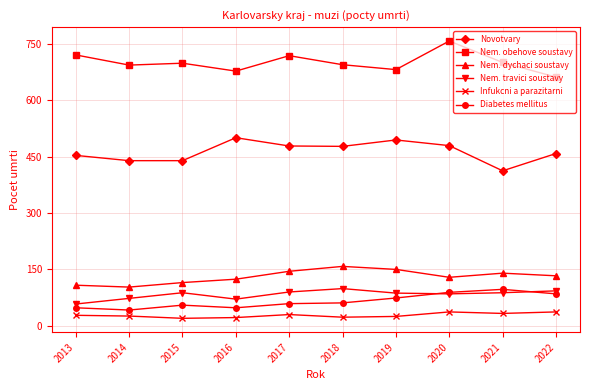

What is the sum of the Nem. travici soustavy values at 2015 and 2016?

159